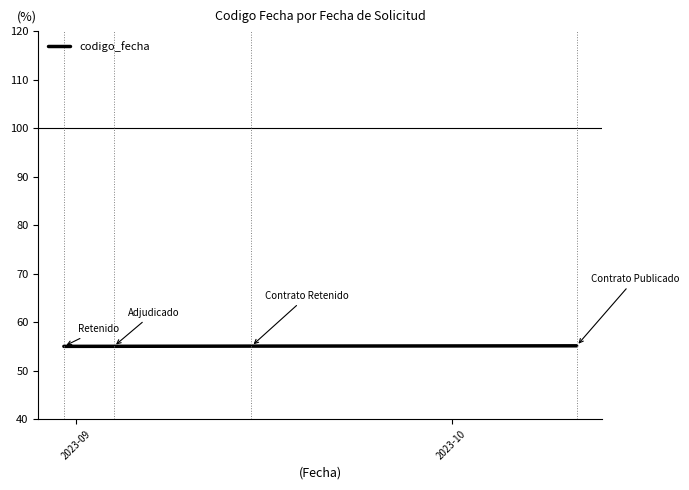

What is the sum of all values?

220.2